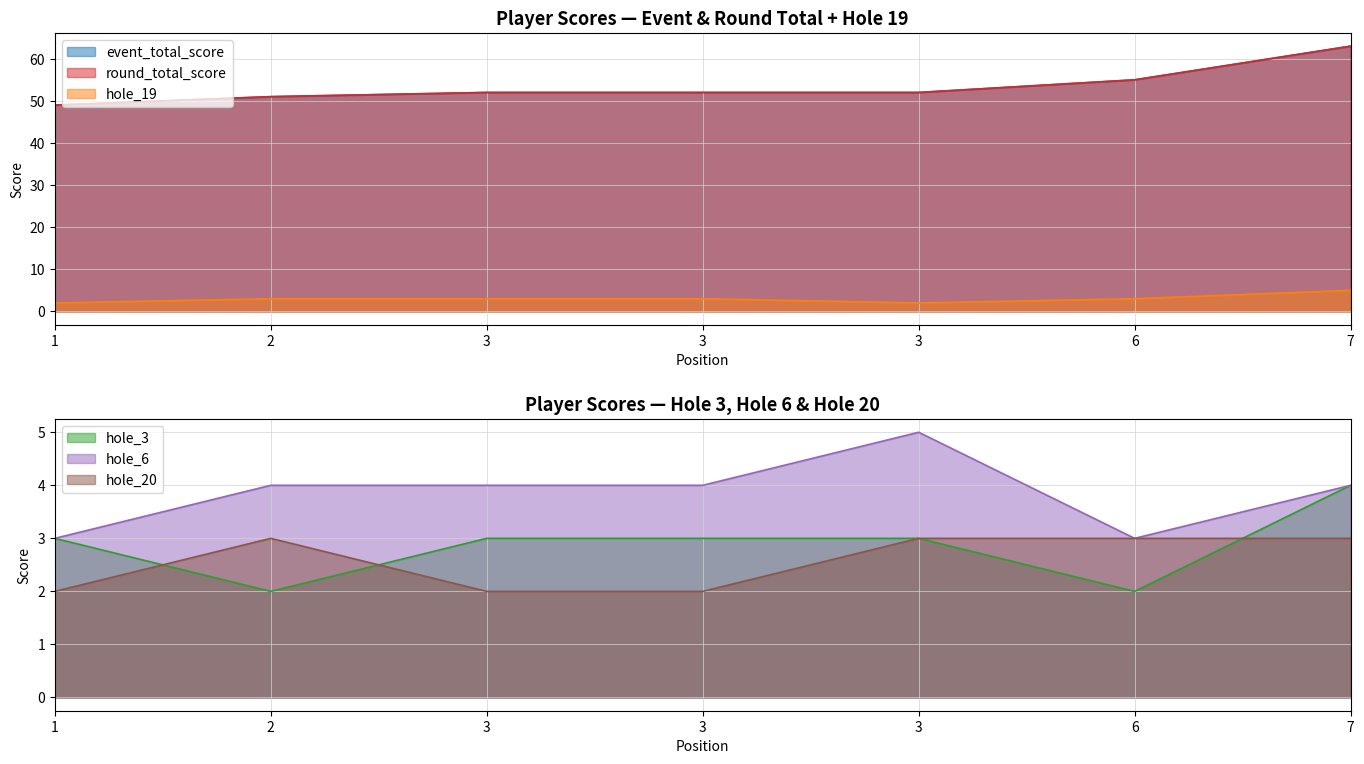

True or false: round_total_score has more than 2 interior local peaks.

False